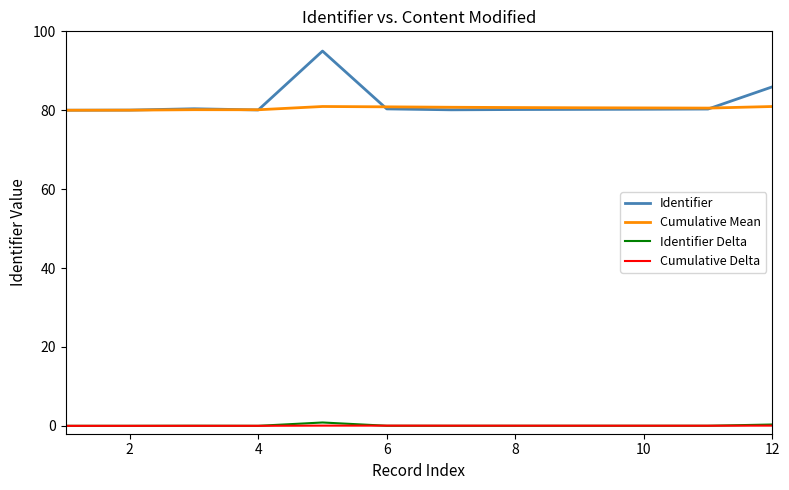

True or false: Cumulative Delta and Identifier cross at least once.

False